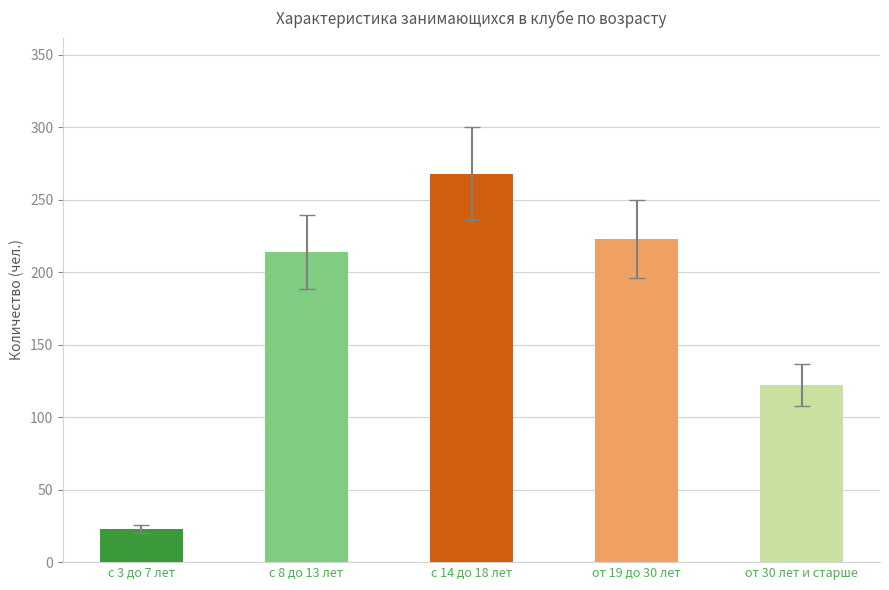

Rank the categories by value from highest to lowest.

с 14 до 18 лет, от 19 до 30 лет, с 8 до 13 лет, от 30 лет и старше, с 3 до 7 лет